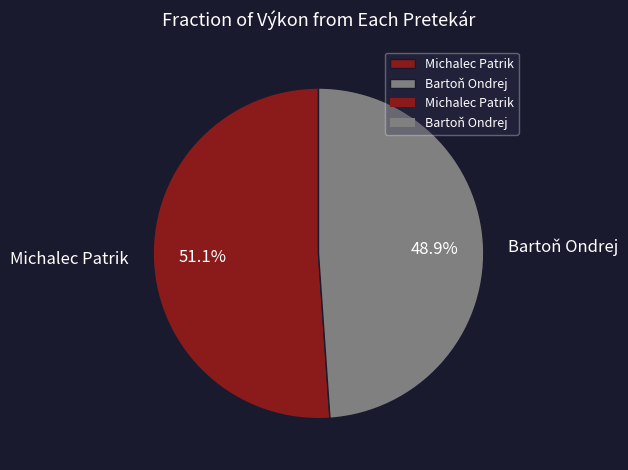

Is there any slice that represents more than half of the pie?

Yes